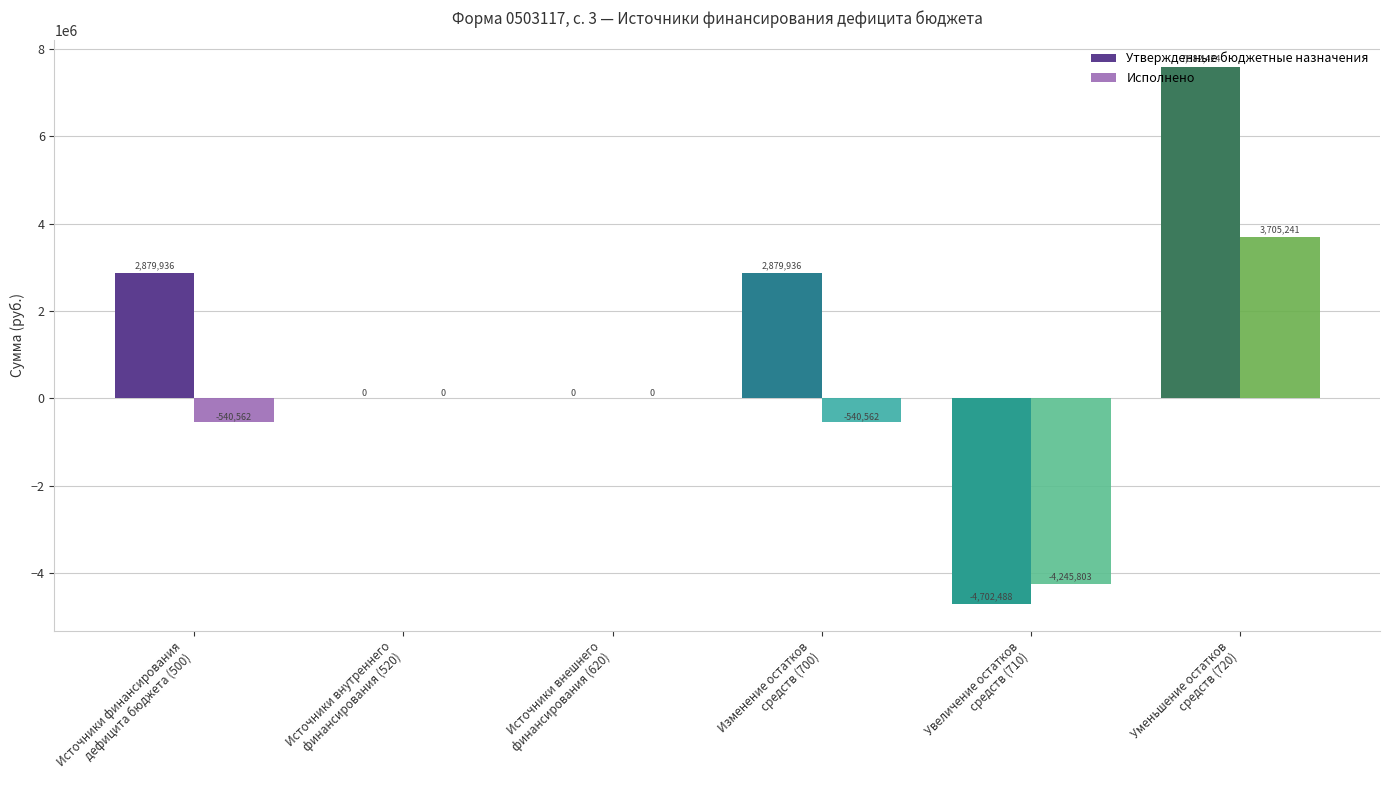

How many values in the Утвержденные бюджетные назначения series exceed 2879936?

3